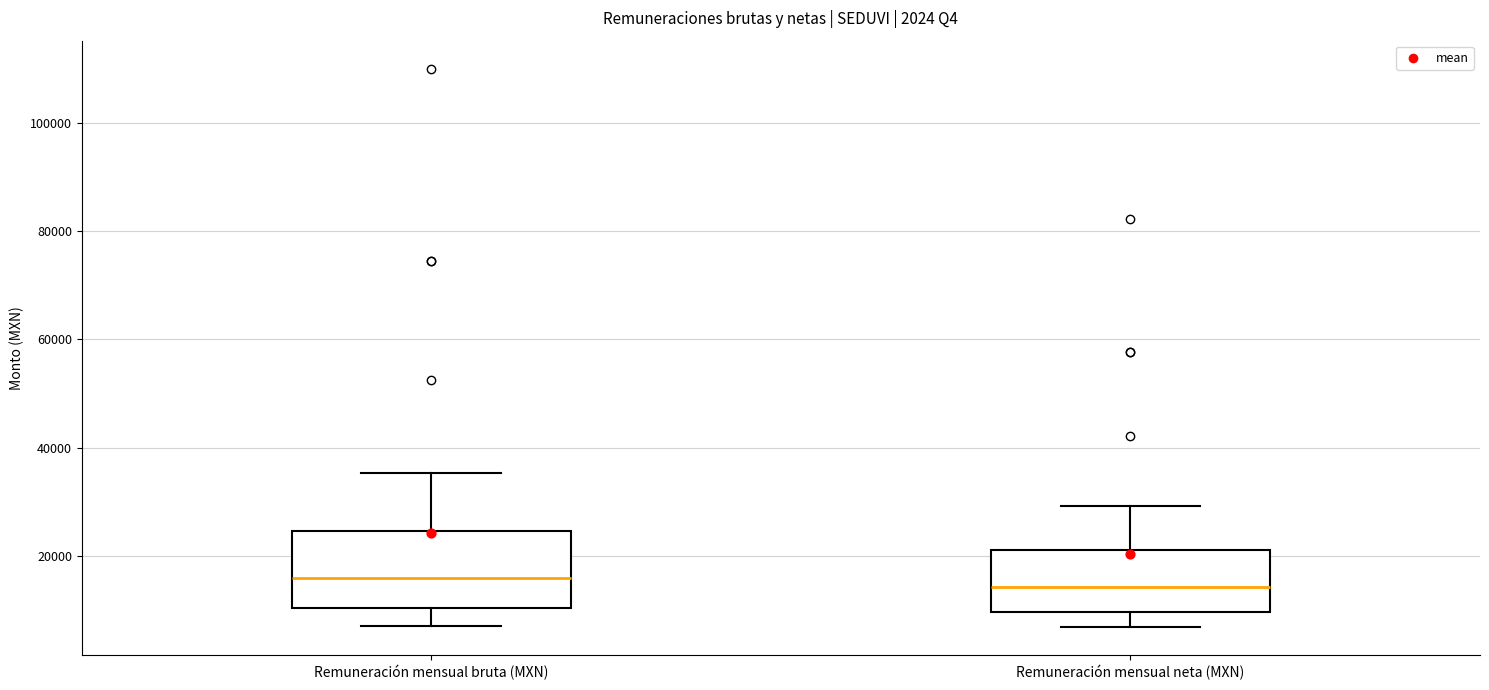

Reading left to right, transcribe this box plot: for each box, give where its median line is, the range the box spans, and where its two whiskers end, as read against the y-axis. The values are not printed on the chart, so give them approximately, as read against the axis.

Remuneración mensual bruta (MXN): median 16000, box 10000 to 24000, whiskers 8000 to 36000
Remuneración mensual neta (MXN): median 14000, box 10000 to 22000, whiskers 6000 to 30000